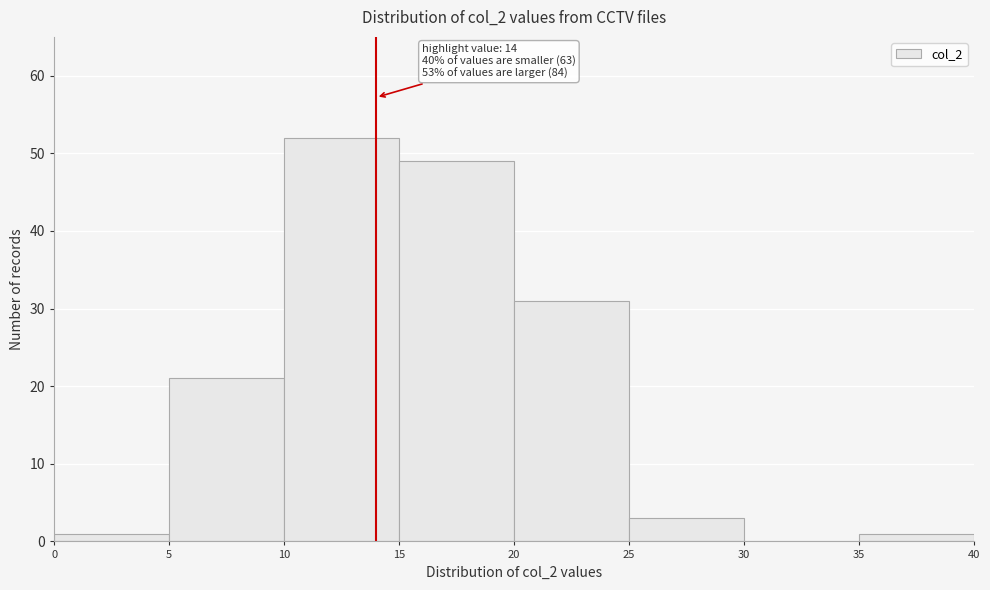

Which range on the x-axis has the tallest bar?

10 to 15